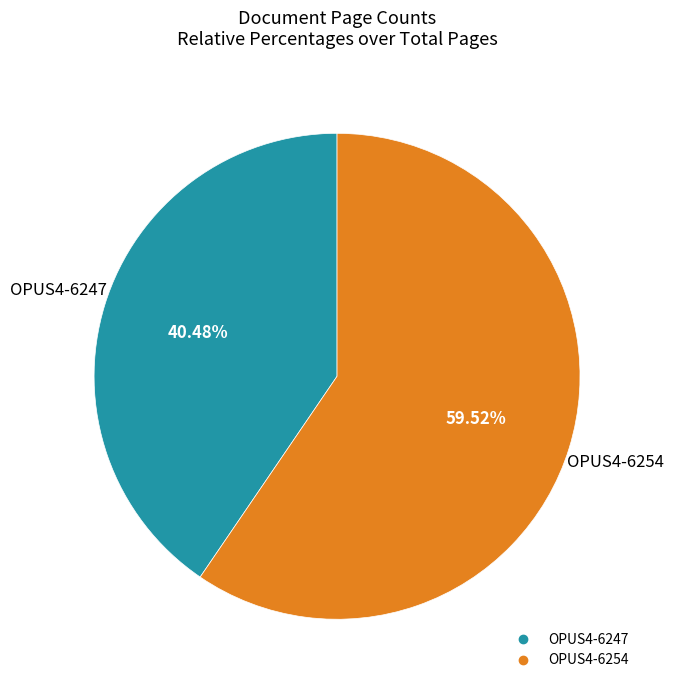

What is the smallest slice in the pie chart?

OPUS4-6247